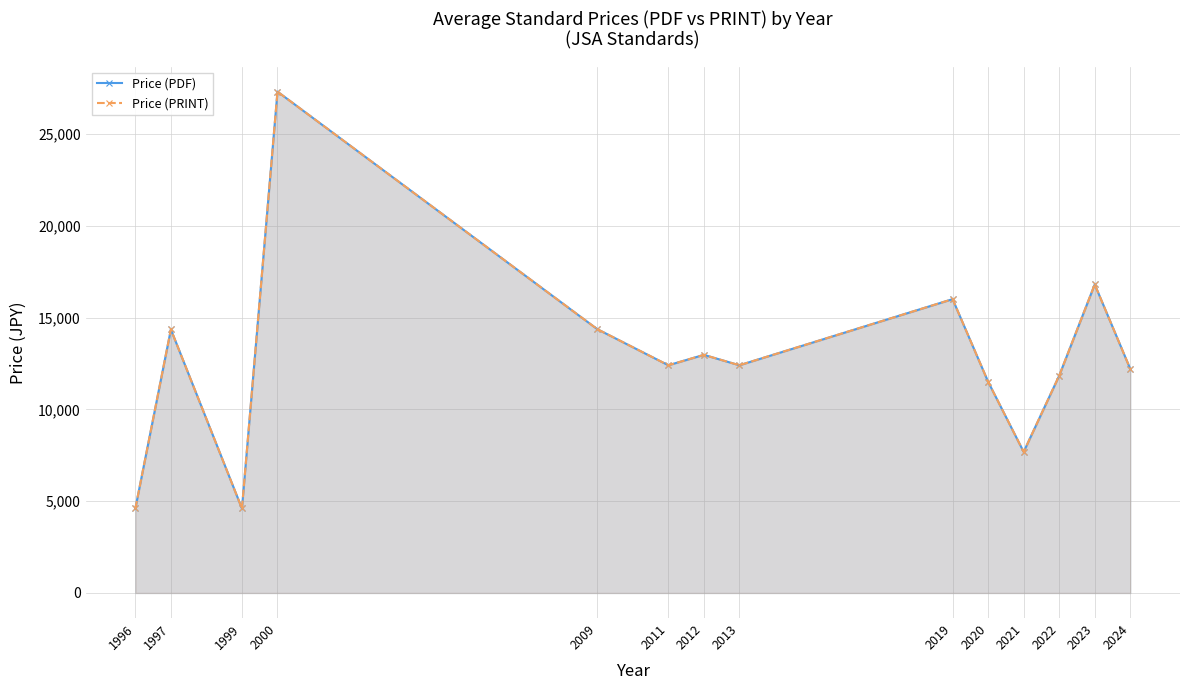

What is the difference between the Price (PRINT) values at 1999 and 2024?

7600.0